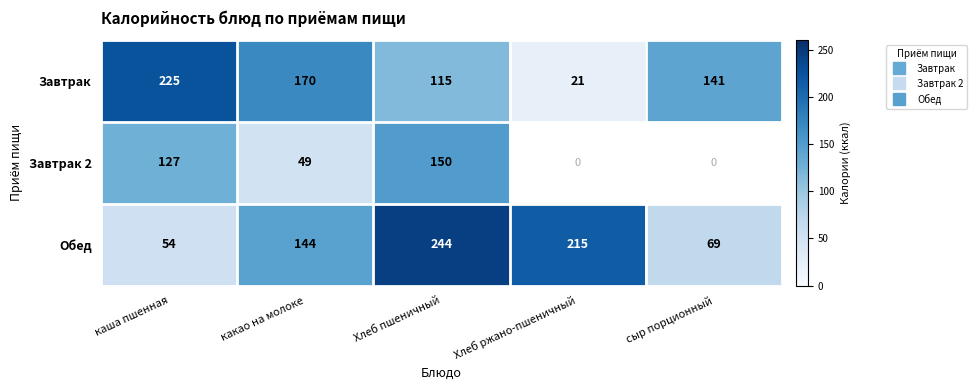

Between каша пшенная and Хлеб пшеничный, which is larger?

каша пшенная